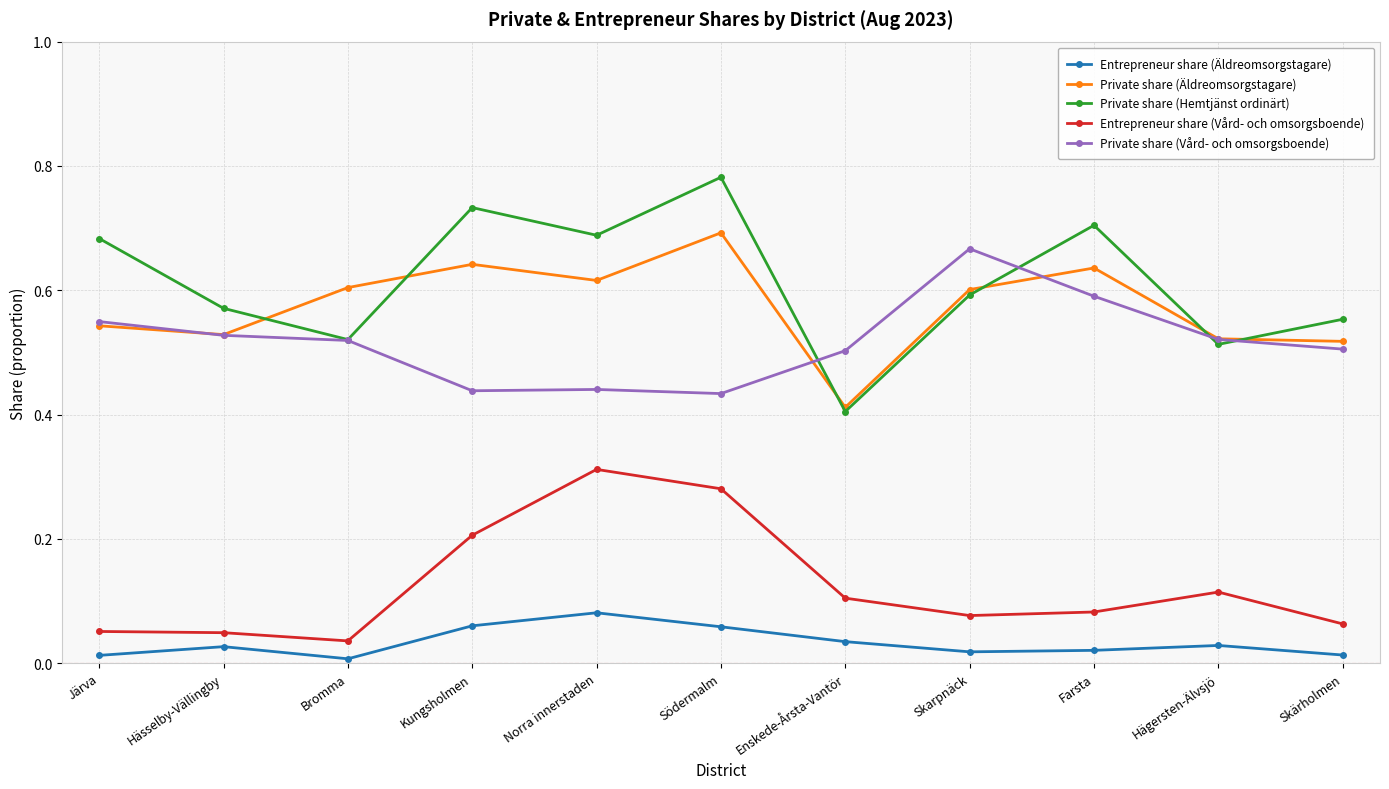

Count the Private share (Vård- och omsorgsboende) values in the range 0 to 1.

11